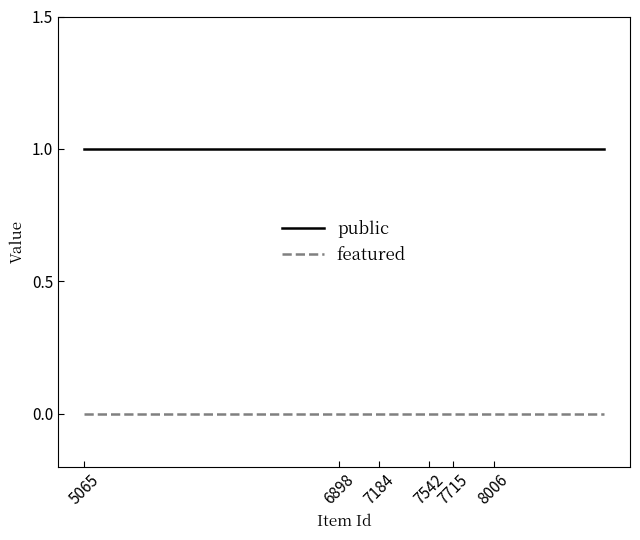

Rank the series by their average value, from lowest to highest.

featured, public